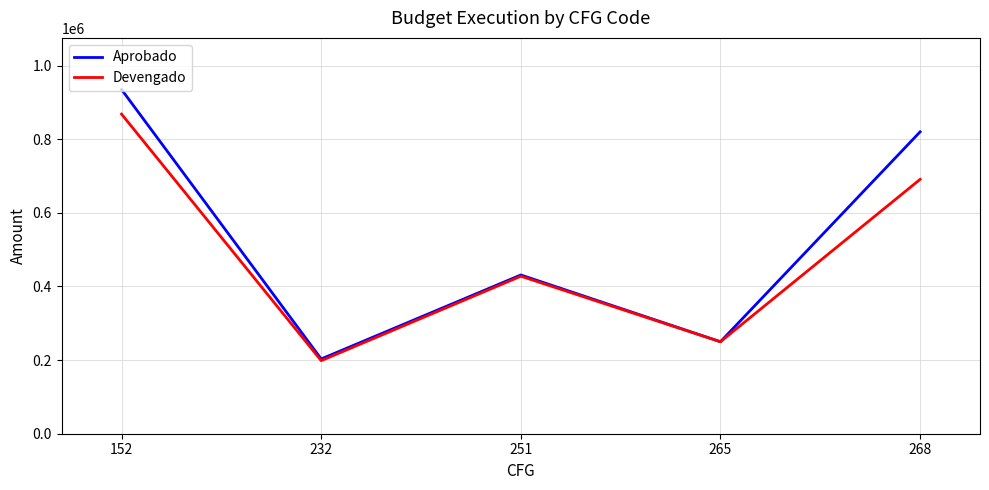

Rank the categories by Devengado value from lowest to highest.

232, 265, 251, 268, 152